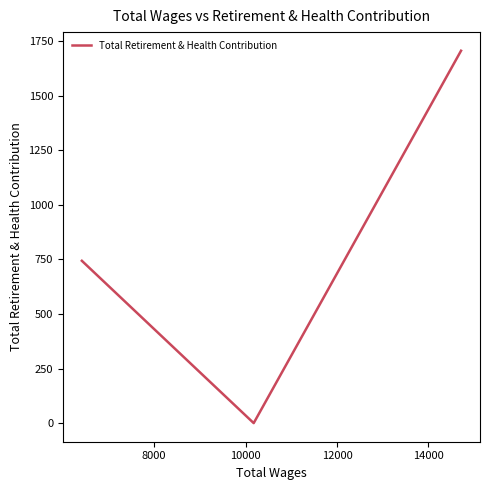

Reading left to right, what are all the values shown in this chart?

744	0	1707